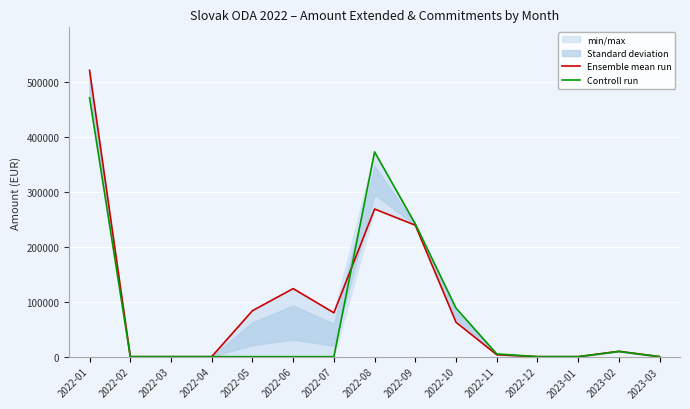

Count the number of categories in the chart.

15